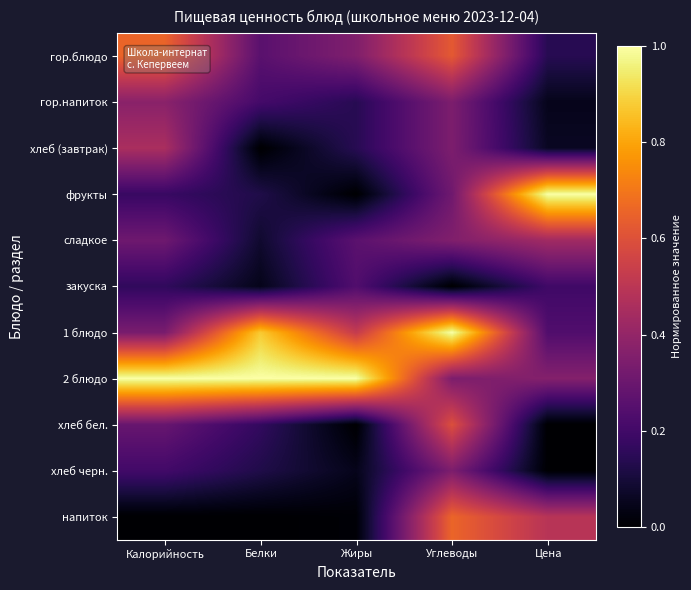

List the series in order of their peak value, highest first.

фрукты, 1 блюдо, 2 блюдо, напиток, гор.блюдо, хлеб бел., хлеб (завтрак), сладкое, гор.напиток, хлеб черн., закуска